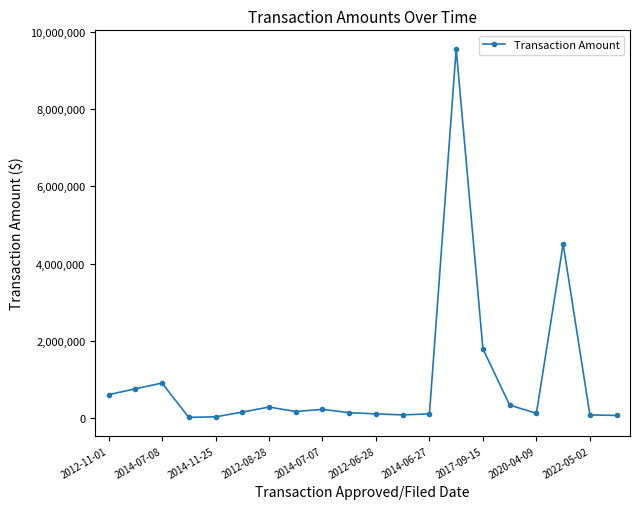

What is the average value?

1000049